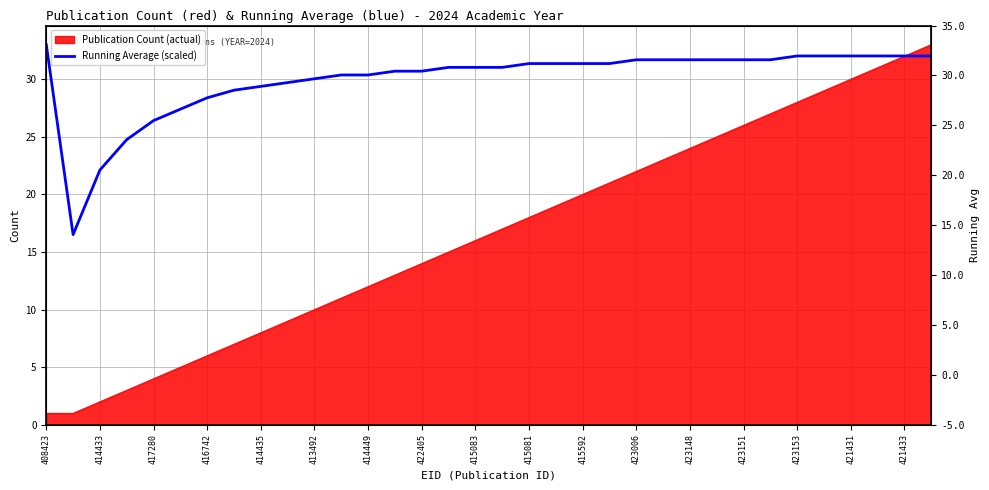

What is the label of the 15th point from the left?

422405